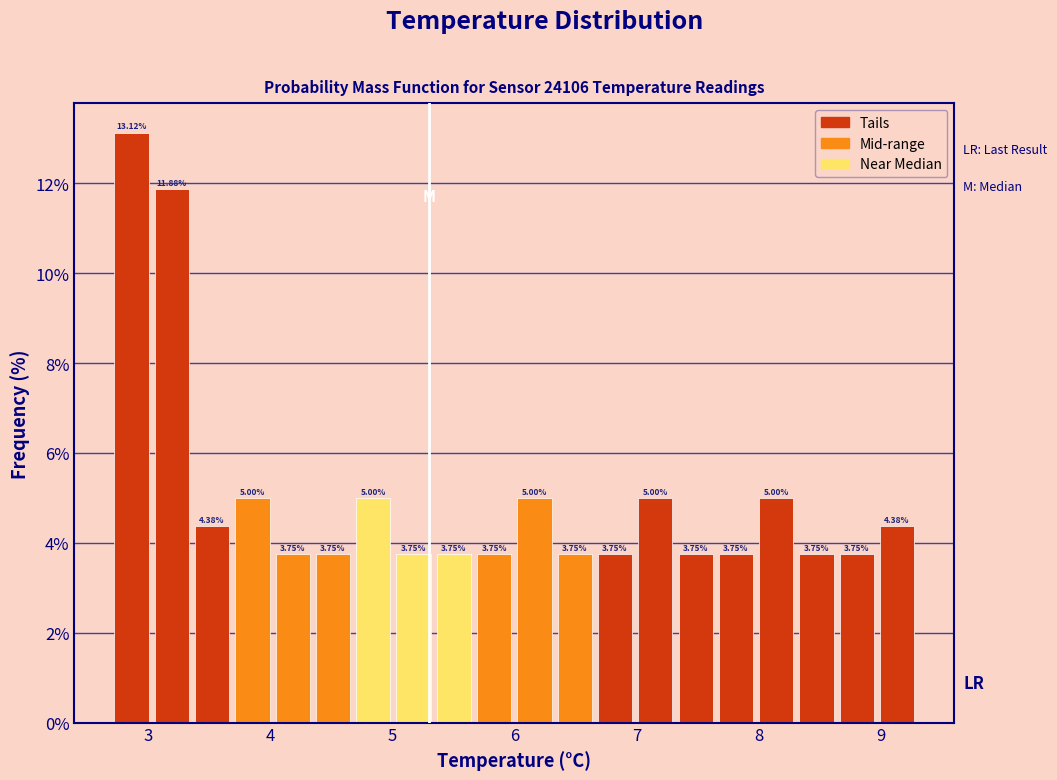

Read against the x-axis, roughly where is the centre of the tallest bar?

2.9